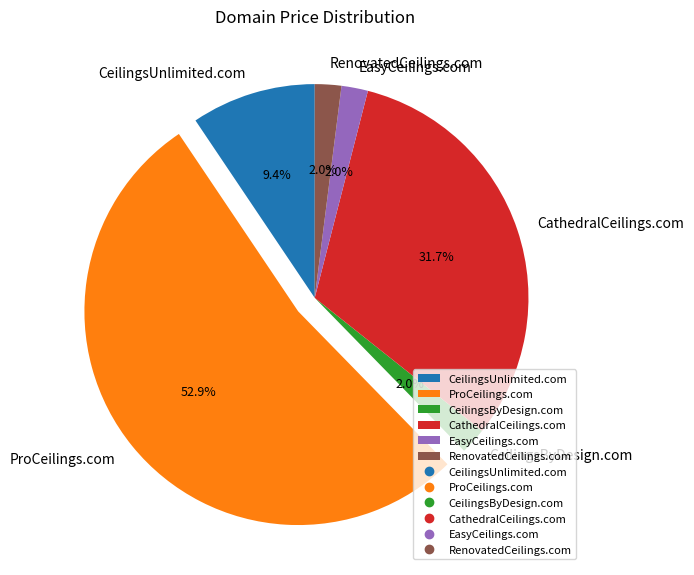

Is it true that ProCeilings.com is 53% of the pie?

True